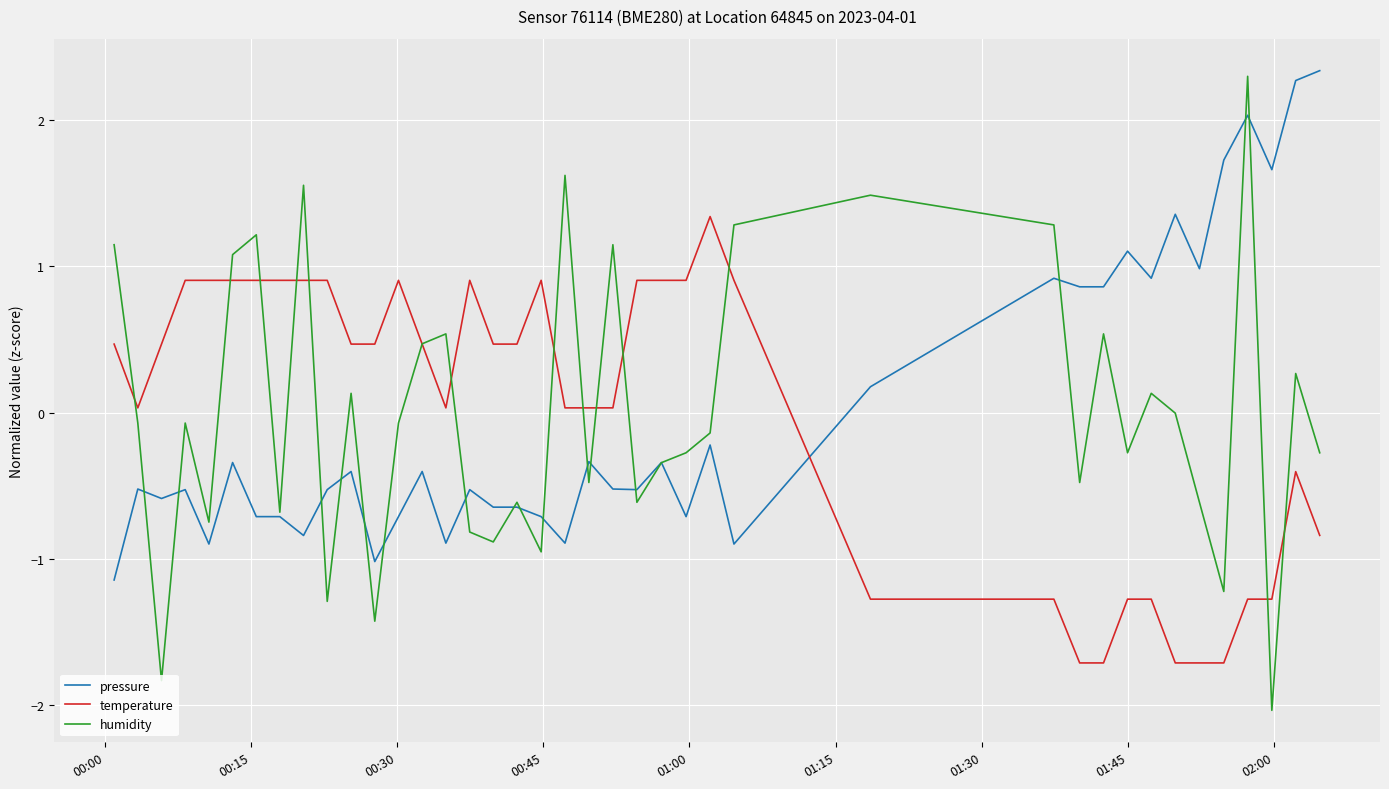

Which series has the largest range (max minus min)?

humidity